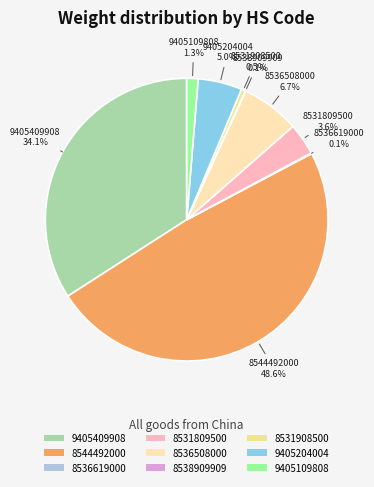

True or false: 9405204004 accounts for 5% of the total.

True